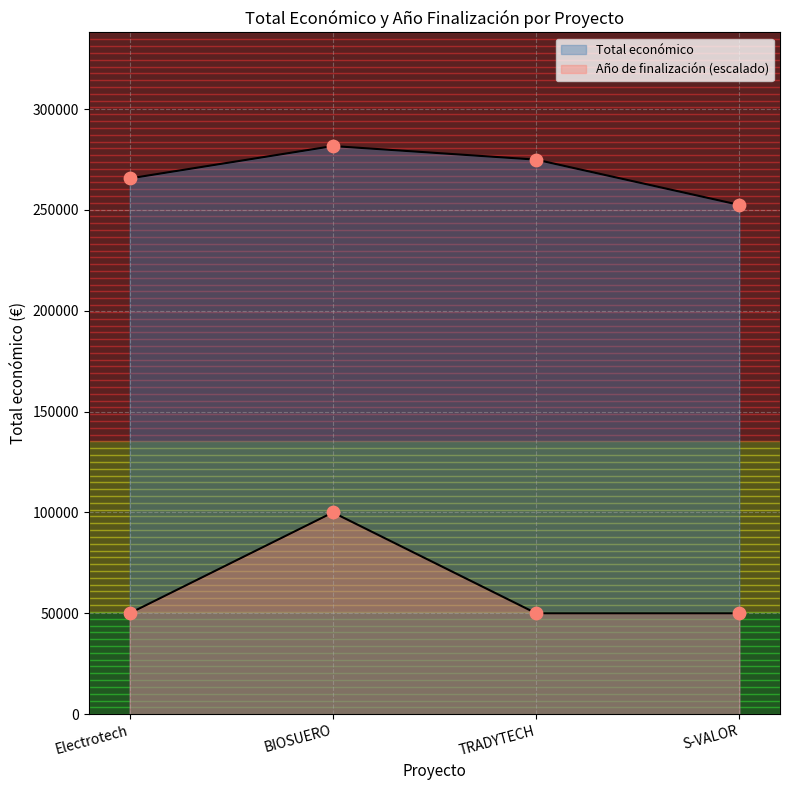

At how many categories does at least one series exceed 256679?

3